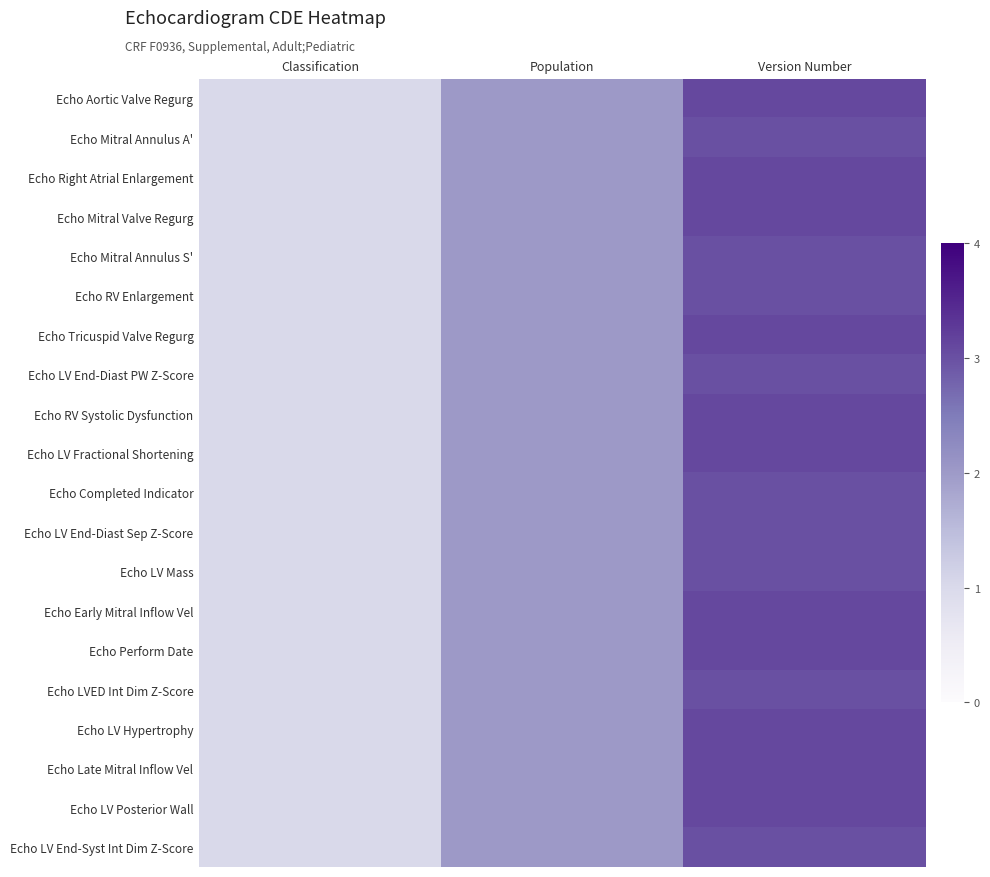

What is the spread (max minus min) of values at Version Number?

0.1